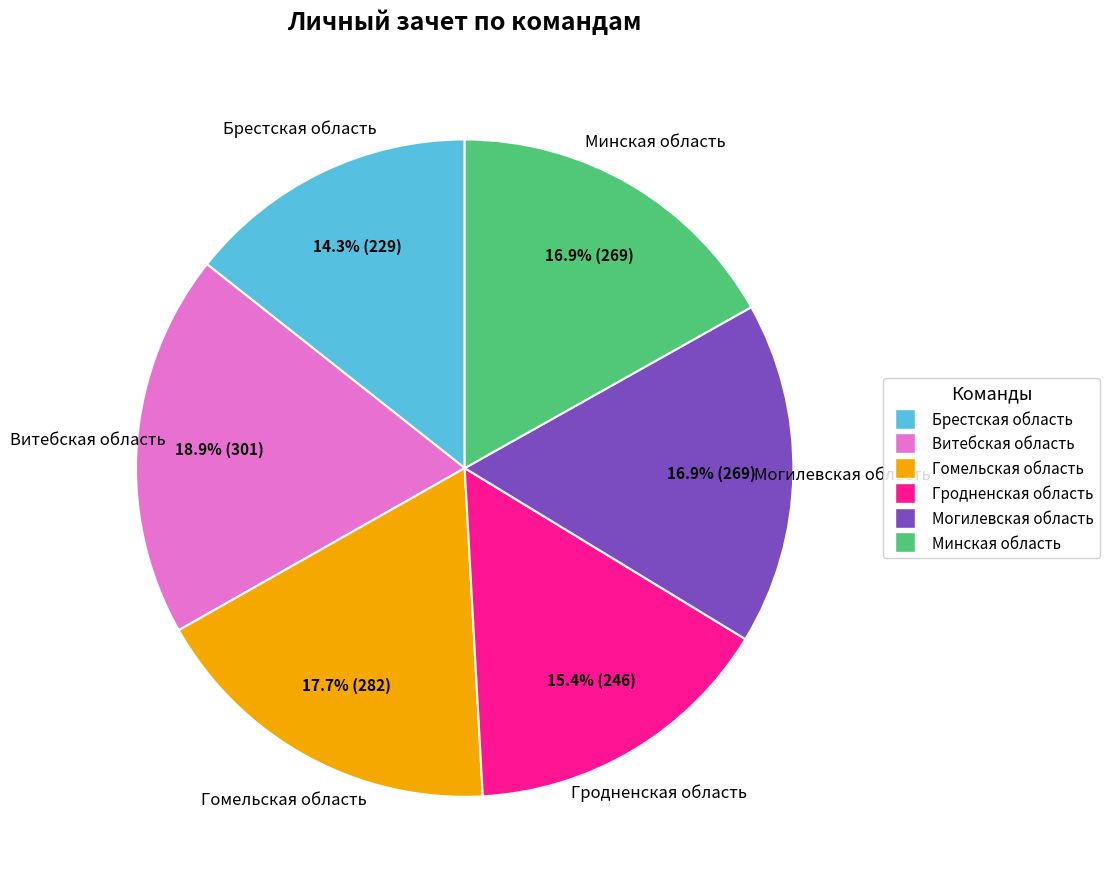

How many segments does this pie chart have?

6